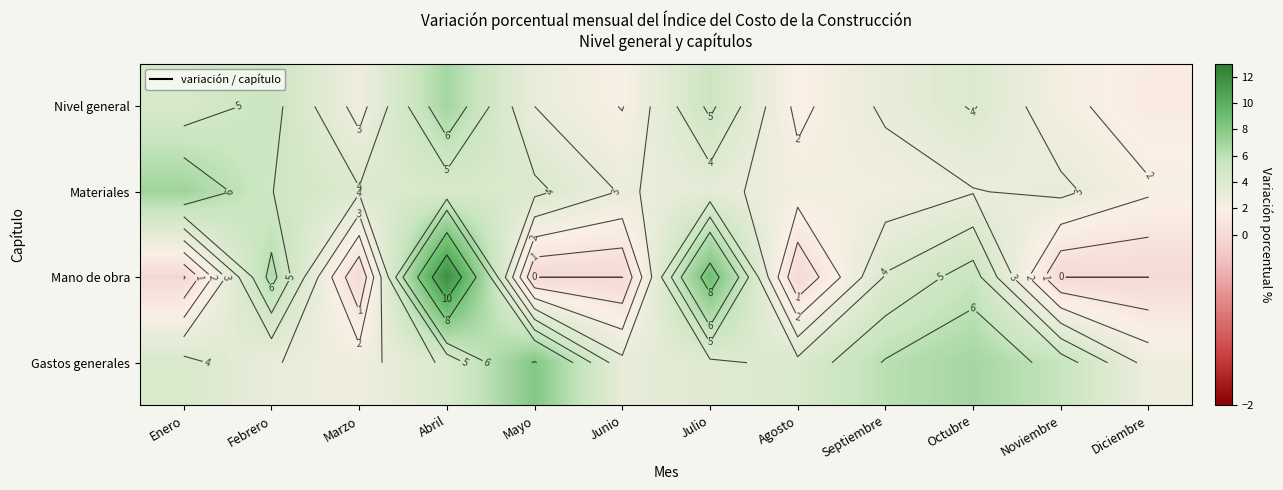

What is the sum of all Nivel general values?

42.1